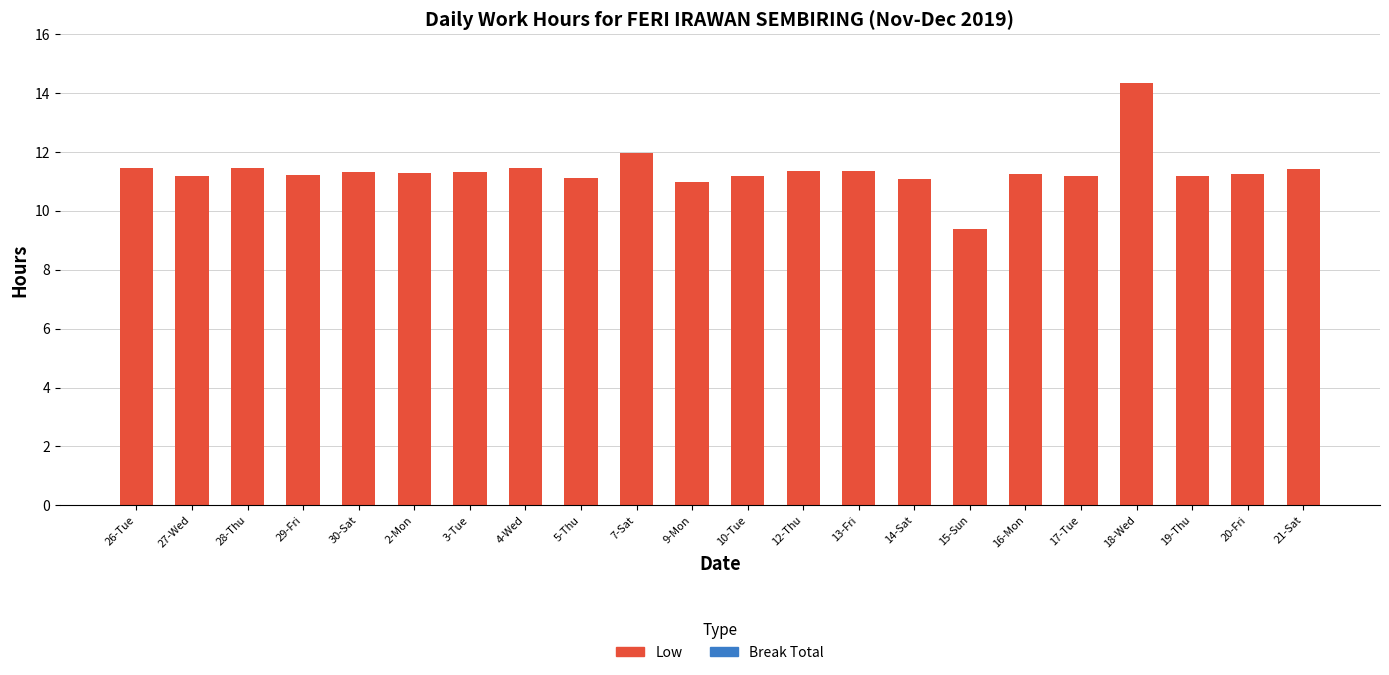

What is the difference between the maximum and minimum values?

4.9